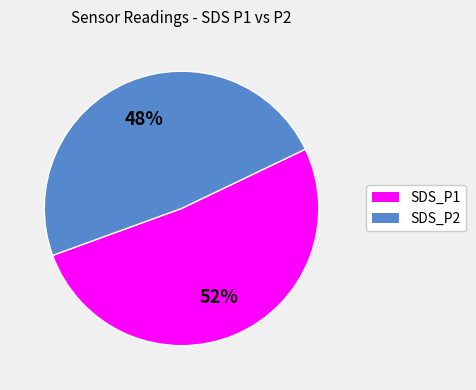

Is the sum of SDS_P1 and SDS_P2 greater than half?

Yes